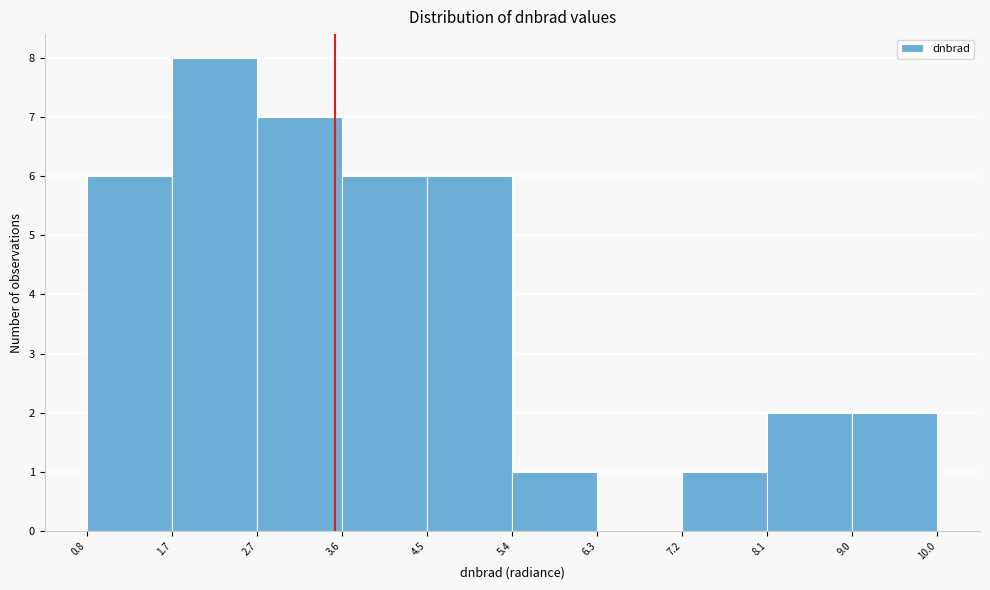

What is the height of the bar covering 4.5 to 5.4 on the x-axis? The values are not printed on the chart, so give them approximately, as read against the axis.

6